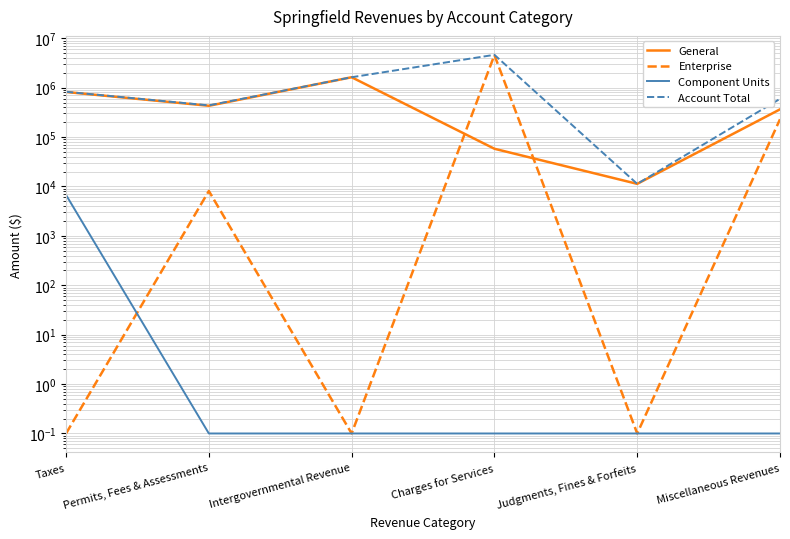

Reading left to right, extract all data points from this chart.

General: Taxes=817101.0	Permits, Fees & Assessments=429403.0	Intergovernmental Revenue=1624498.0	Charges for Services=57953.0	Judgments, Fines & Forfeits=11288.0	Miscellaneous Revenues=363637.0
Enterprise: Taxes=0.1	Permits, Fees & Assessments=8095.0	Intergovernmental Revenue=0.1	Charges for Services=4559874.0	Judgments, Fines & Forfeits=0.1	Miscellaneous Revenues=229128.0
Component Units: Taxes=6723.0	Permits, Fees & Assessments=0.1	Intergovernmental Revenue=0.1	Charges for Services=0.1	Judgments, Fines & Forfeits=0.1	Miscellaneous Revenues=0.1
Account Total: Taxes=823824.0	Permits, Fees & Assessments=437498.0	Intergovernmental Revenue=1624498.0	Charges for Services=4617827.0	Judgments, Fines & Forfeits=11288.0	Miscellaneous Revenues=592765.0